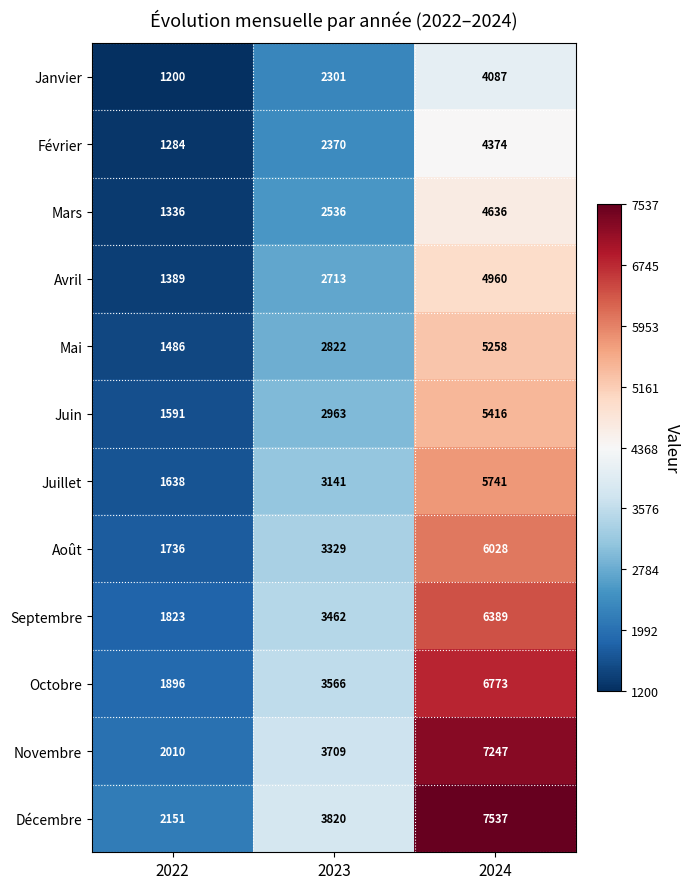

What is the average value of the Octobre series?

4078